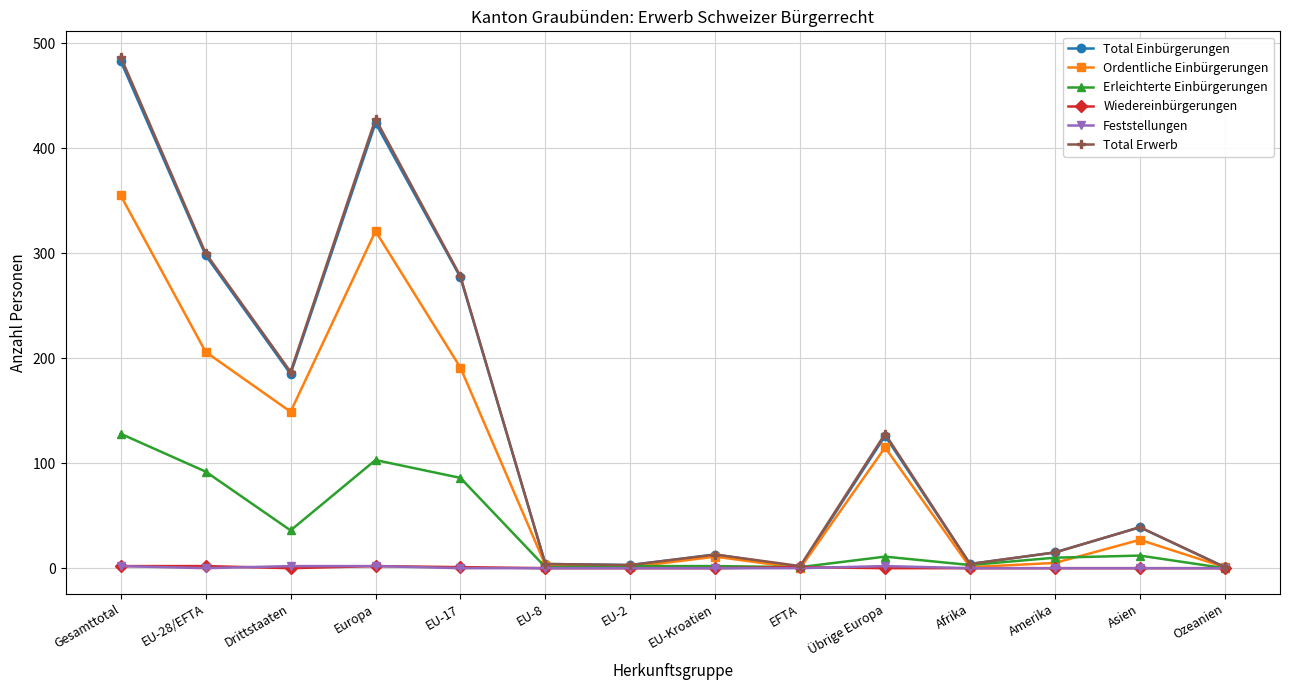

Does the chart have visible grid lines?

Yes